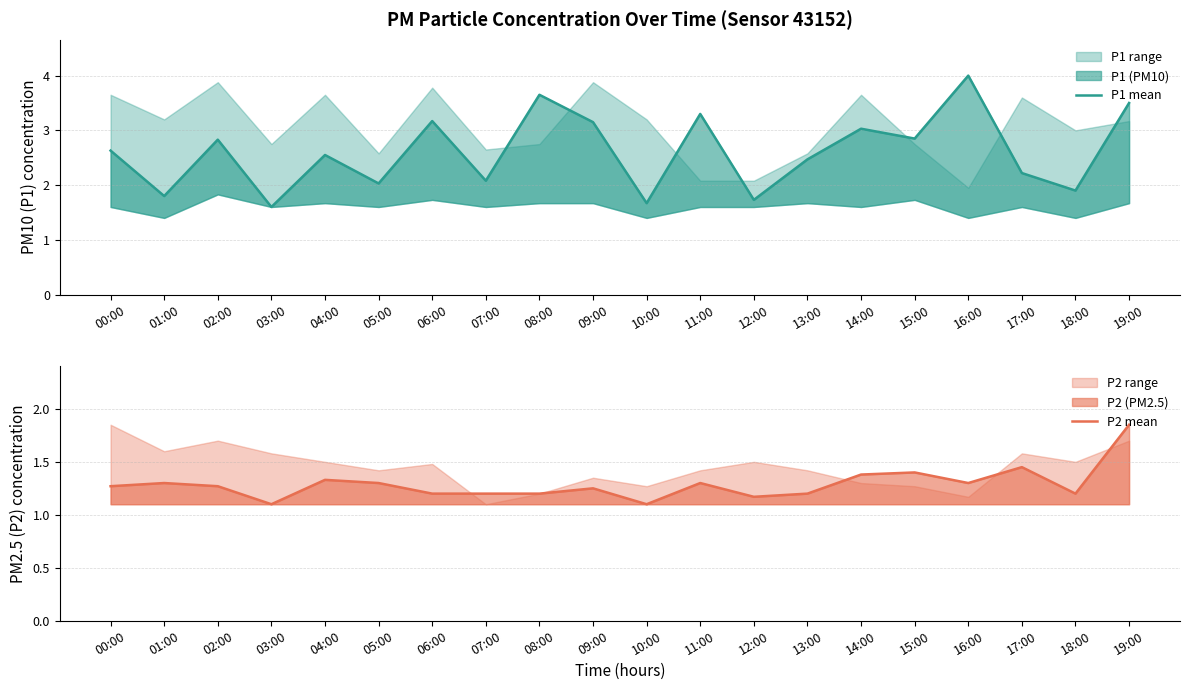

Reading left to right, list all the values displayed in this chart.

P1 mean: 2.6	1.8	2.8	1.6	2.5	2.0	3.2	2.1	3.6	3.1	1.7	3.3	1.7	2.5	3.0	2.9	4.0	2.2	1.9	3.5
P2 mean: 1.3	1.3	1.3	1.1	1.3	1.3	1.2	1.2	1.2	1.2	1.1	1.3	1.2	1.2	1.4	1.4	1.3	1.4	1.2	1.9